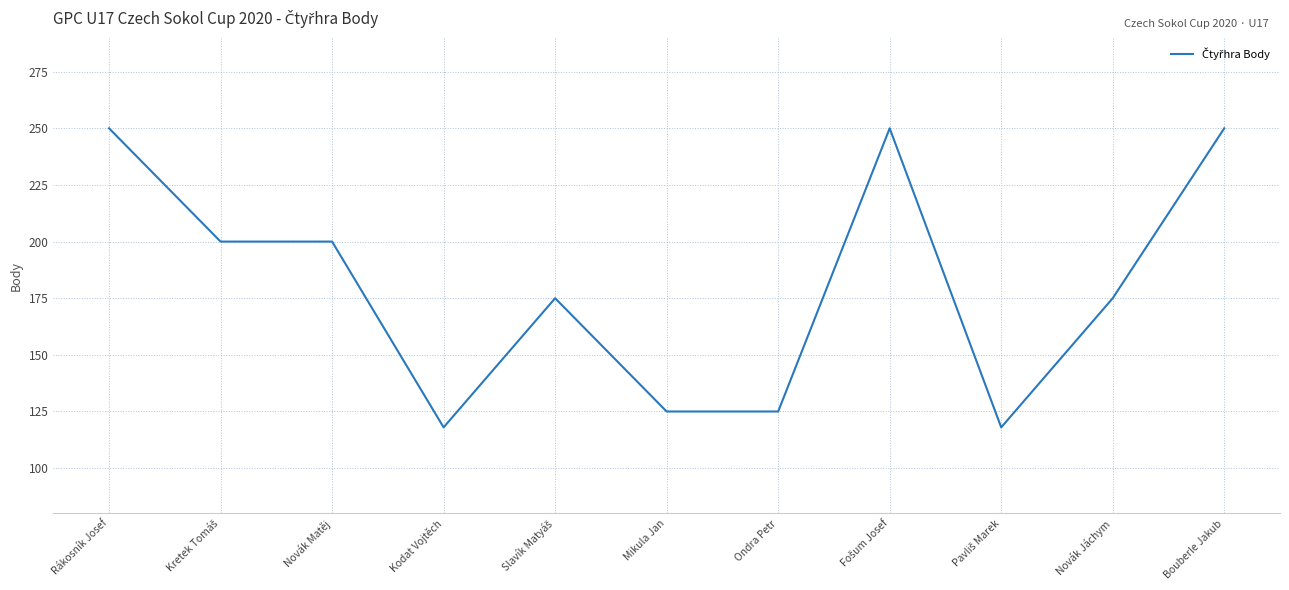

Count the number of categories in the chart.

11